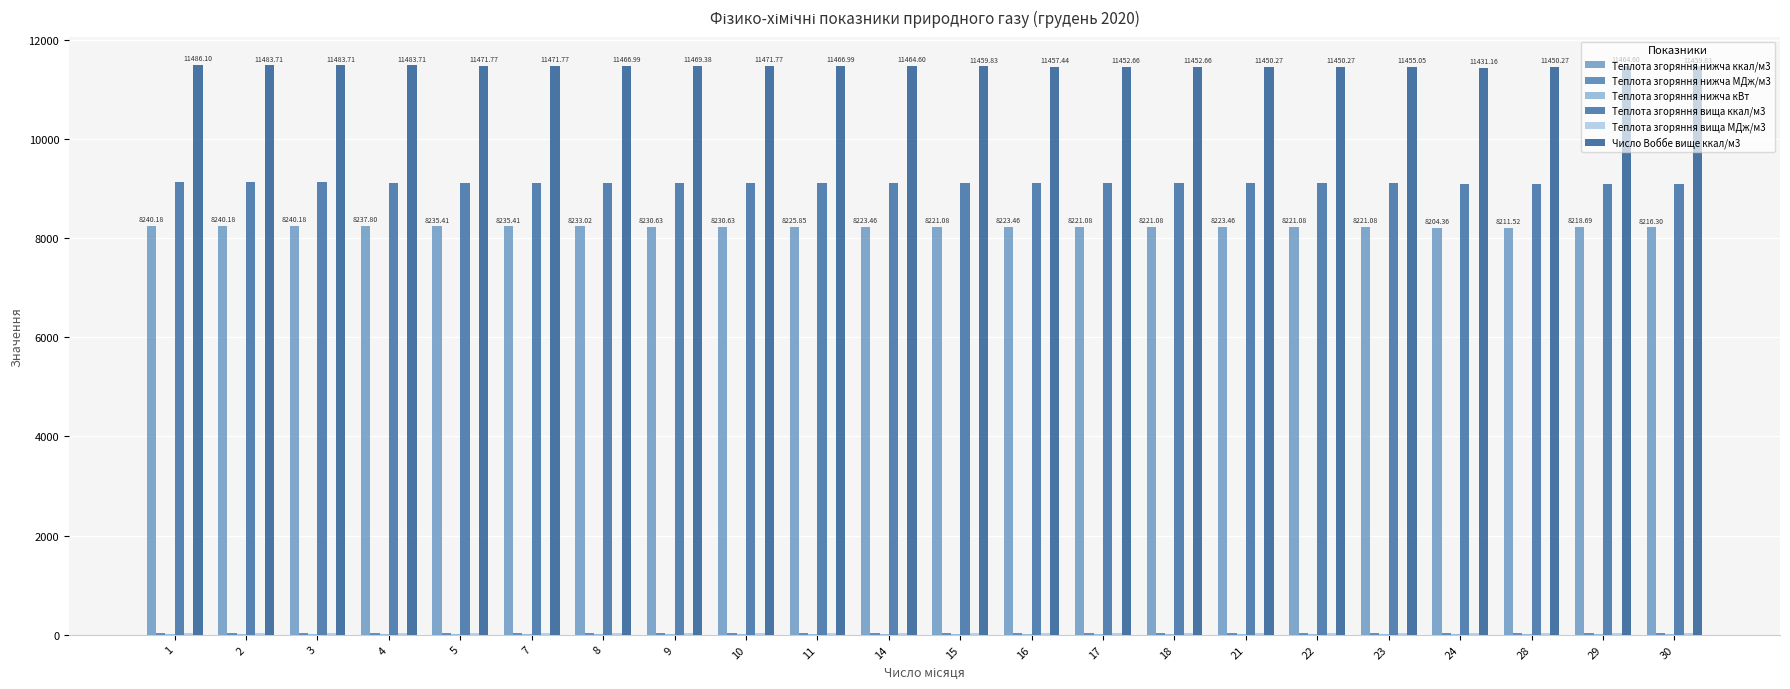

What is the minimum value shown in the chart?

9.5